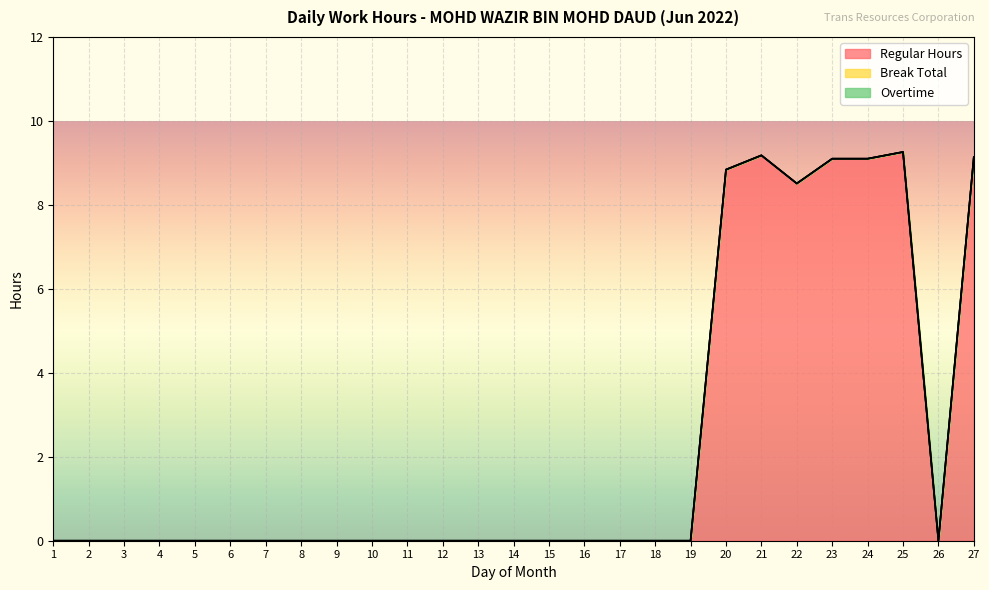

Reading left to right, transcribe all the data shown in this chart.

Regular Hours: 1=0.0	2=0.0	3=0.0	4=0.0	5=0.0	6=0.0	7=0.0	8=0.0	9=0.0	10=0.0	11=0.0	12=0.0	13=0.0	14=0.0	15=0.0	16=0.0	17=0.0	18=0.0	19=0.0	20=8.8	21=9.2	22=8.5	23=9.1	24=9.1	25=9.3	26=0.0	27=9.1
Break Total: 1=0.0	2=0.0	3=0.0	4=0.0	5=0.0	6=0.0	7=0.0	8=0.0	9=0.0	10=0.0	11=0.0	12=0.0	13=0.0	14=0.0	15=0.0	16=0.0	17=0.0	18=0.0	19=0.0	20=0.0	21=0.0	22=0.0	23=0.0	24=0.0	25=0.0	26=0.0	27=0.0
Overtime: 1=0.0	2=0.0	3=0.0	4=0.0	5=0.0	6=0.0	7=0.0	8=0.0	9=0.0	10=0.0	11=0.0	12=0.0	13=0.0	14=0.0	15=0.0	16=0.0	17=0.0	18=0.0	19=0.0	20=0.0	21=0.0	22=0.0	23=0.0	24=0.0	25=0.0	26=0.0	27=0.0